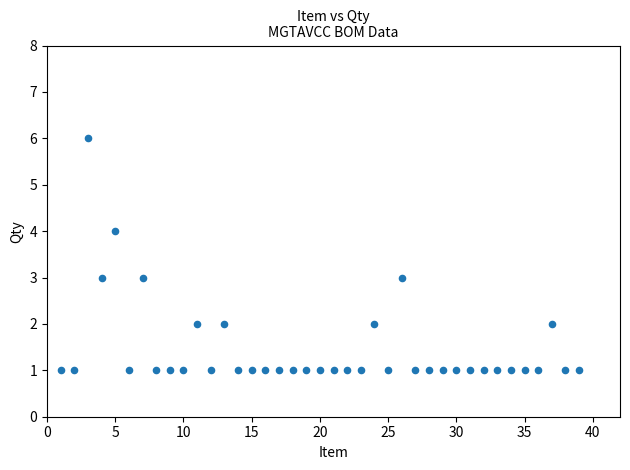

What is the range of Y values (max minus min)?

5